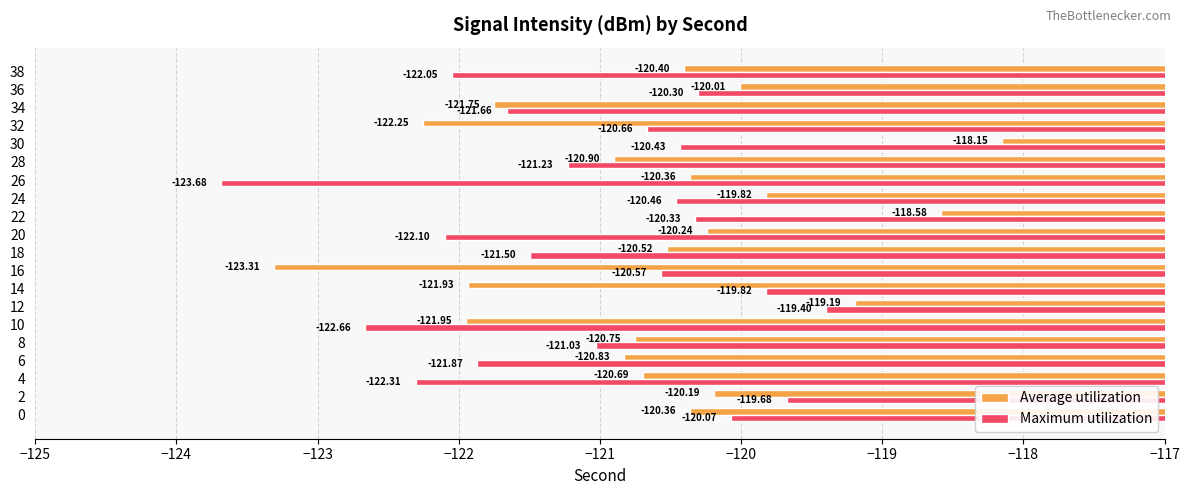

What is the difference between the highest and lowest values at 20?

1.9